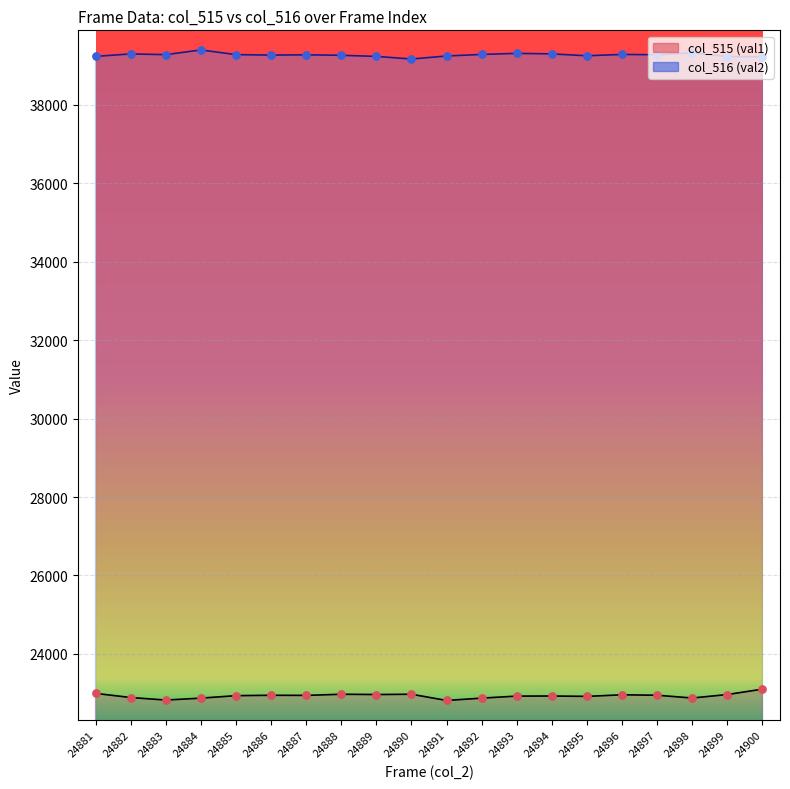

What is the total value across all series at 24900?

62323